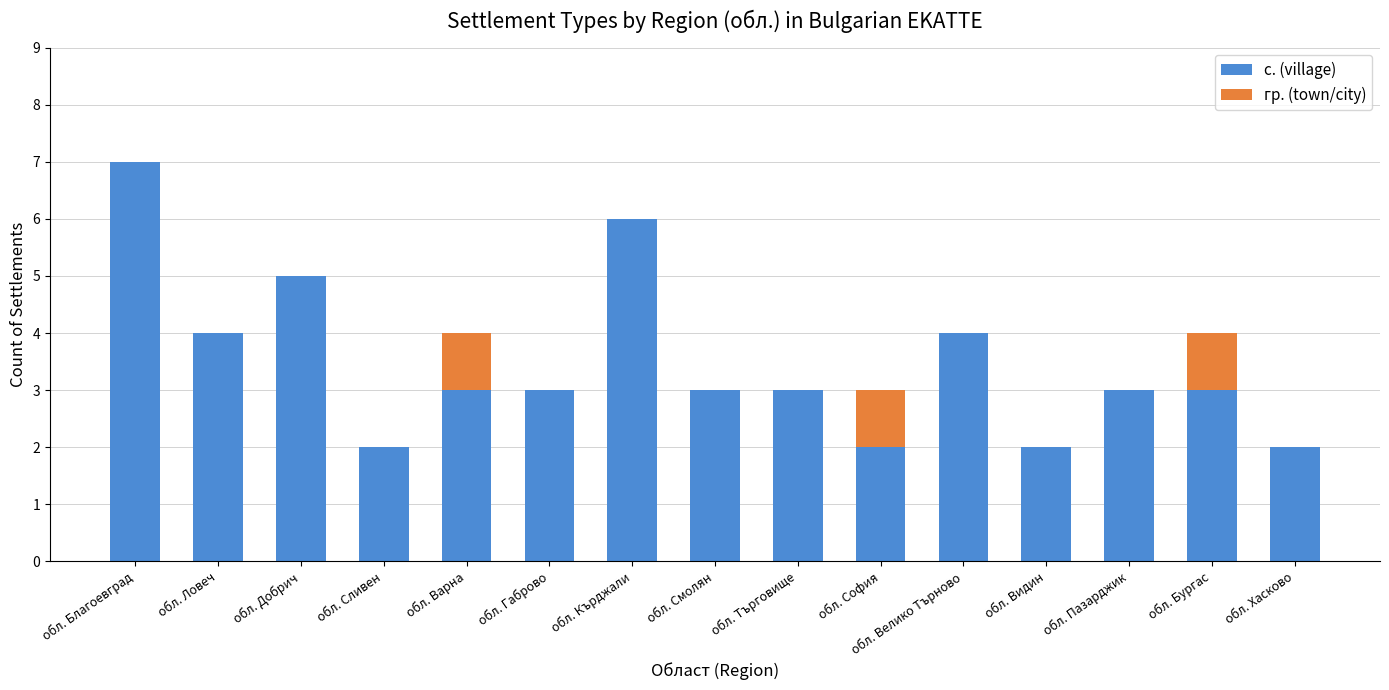

What is the sum of the с. (village) values at обл. Кърджали and обл. Смолян?

9